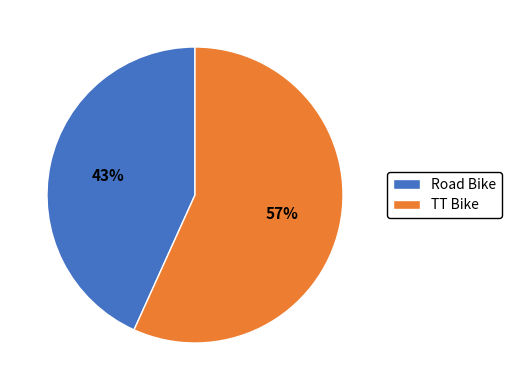

To the nearest percent, what percentage of the pie is Road Bike?

43%